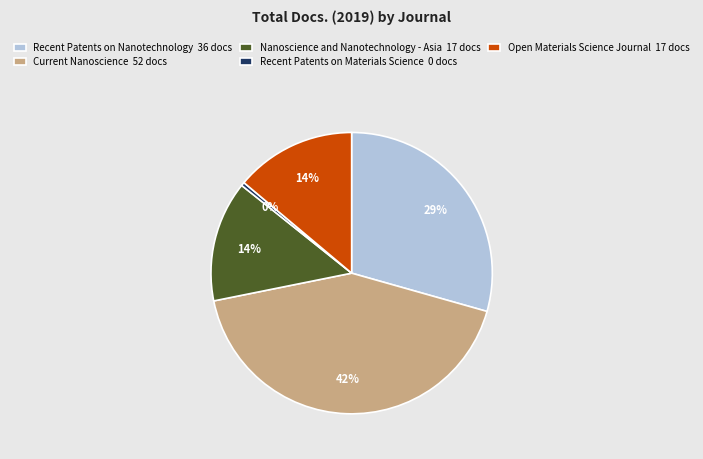

How many segments does this pie chart have?

5